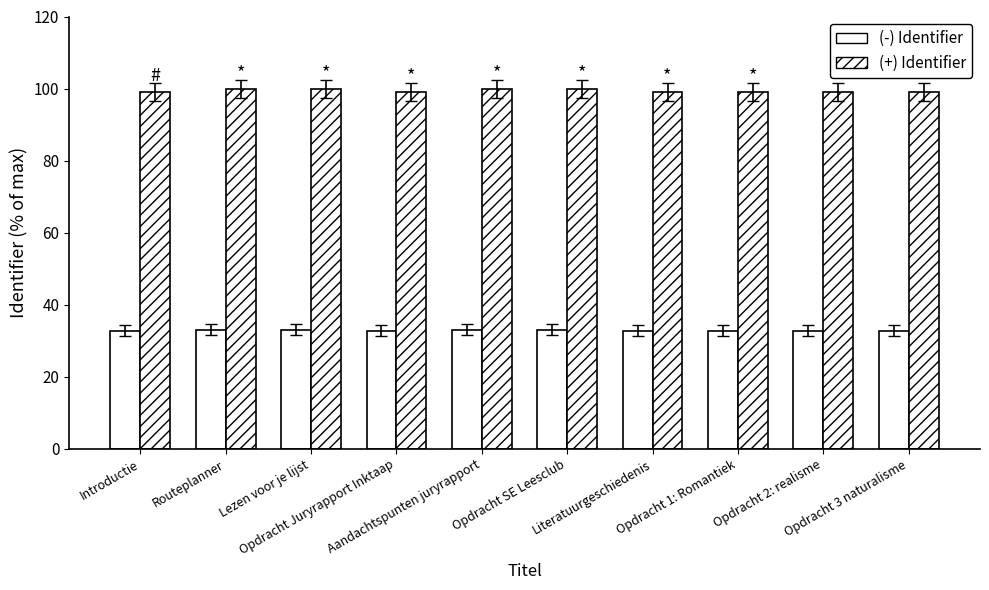

How many bars are there in each group?

2